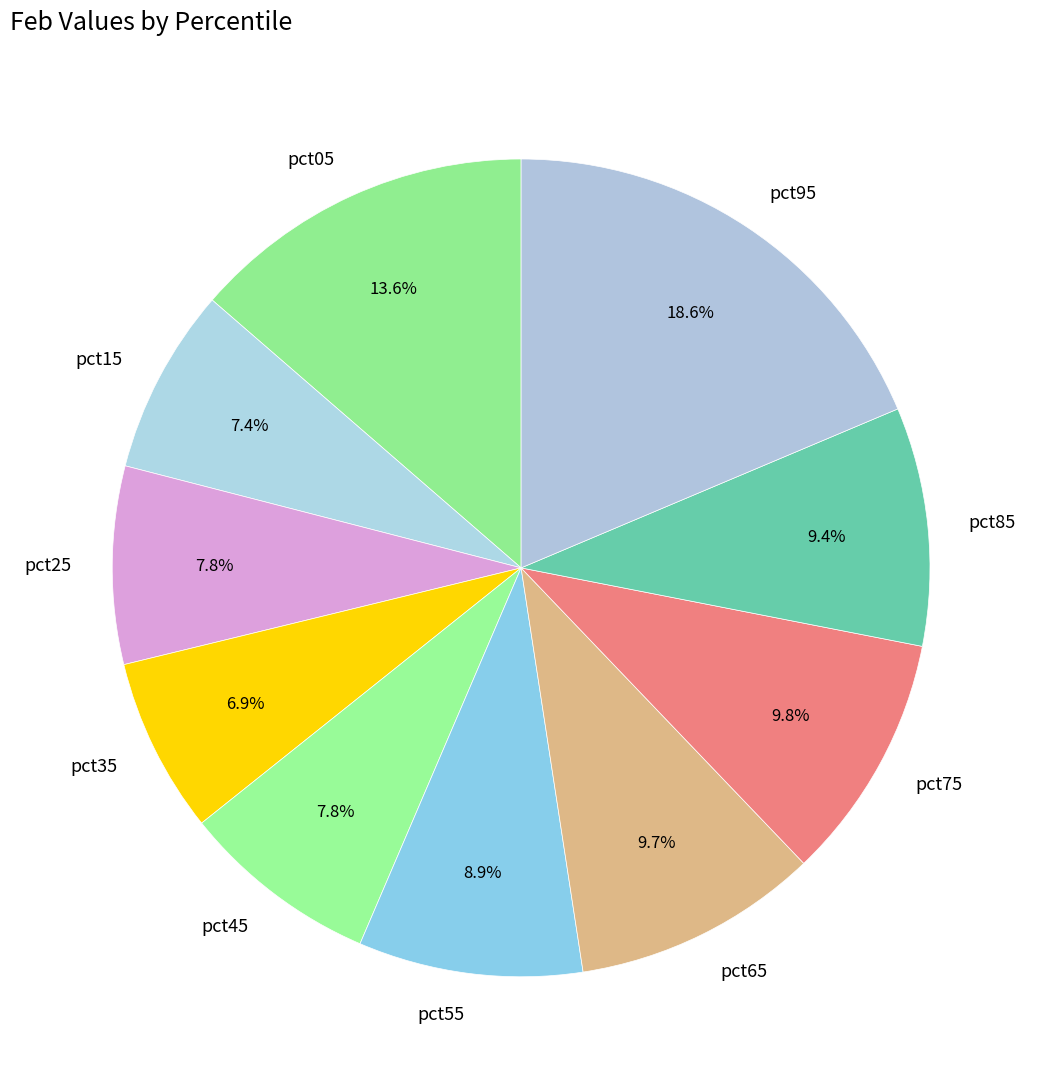

What percentage is the pct85 slice, to the nearest percent?

9%